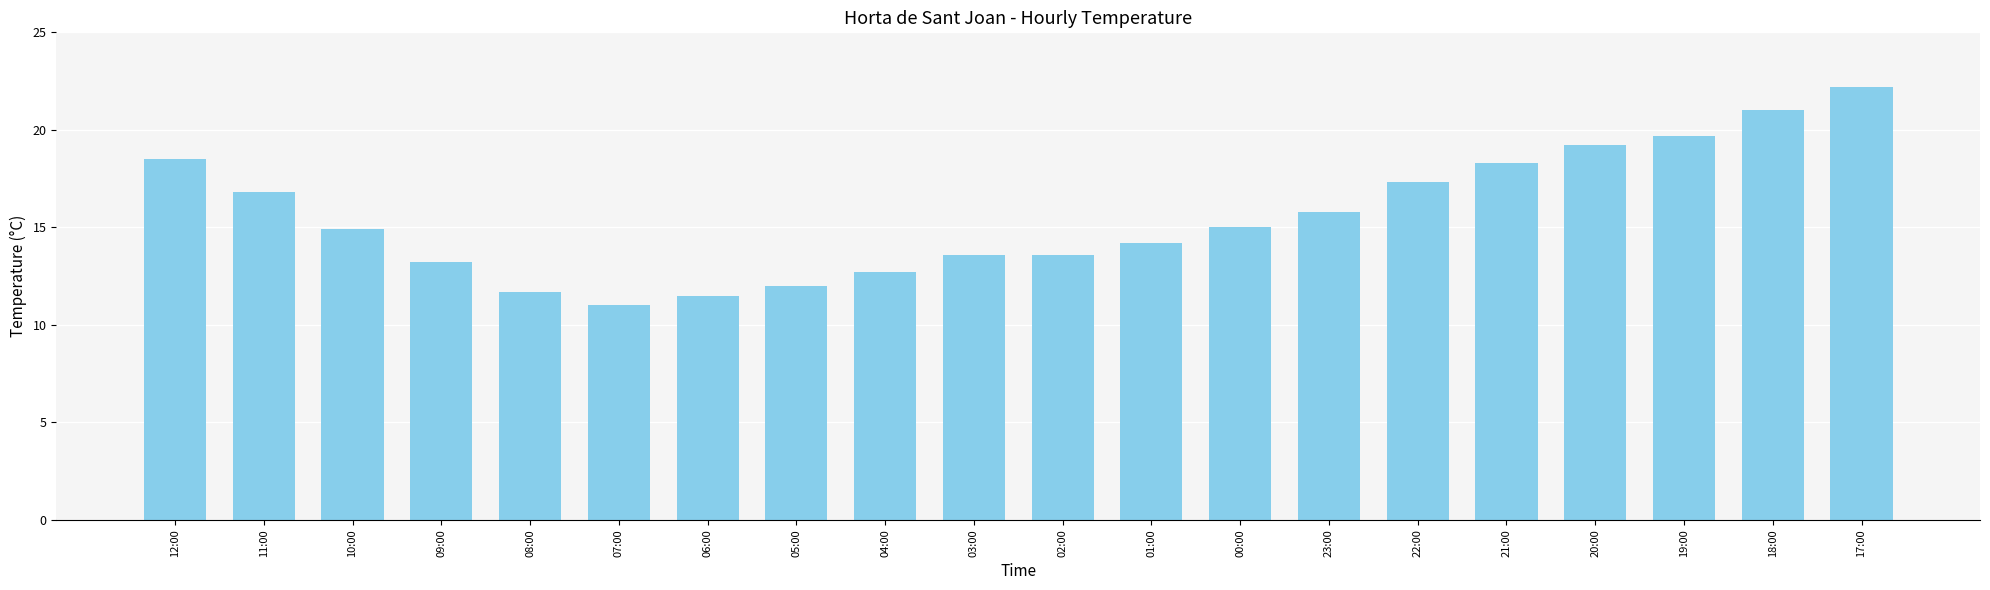

True or false: the data shows 21.0 at 18:00.

True